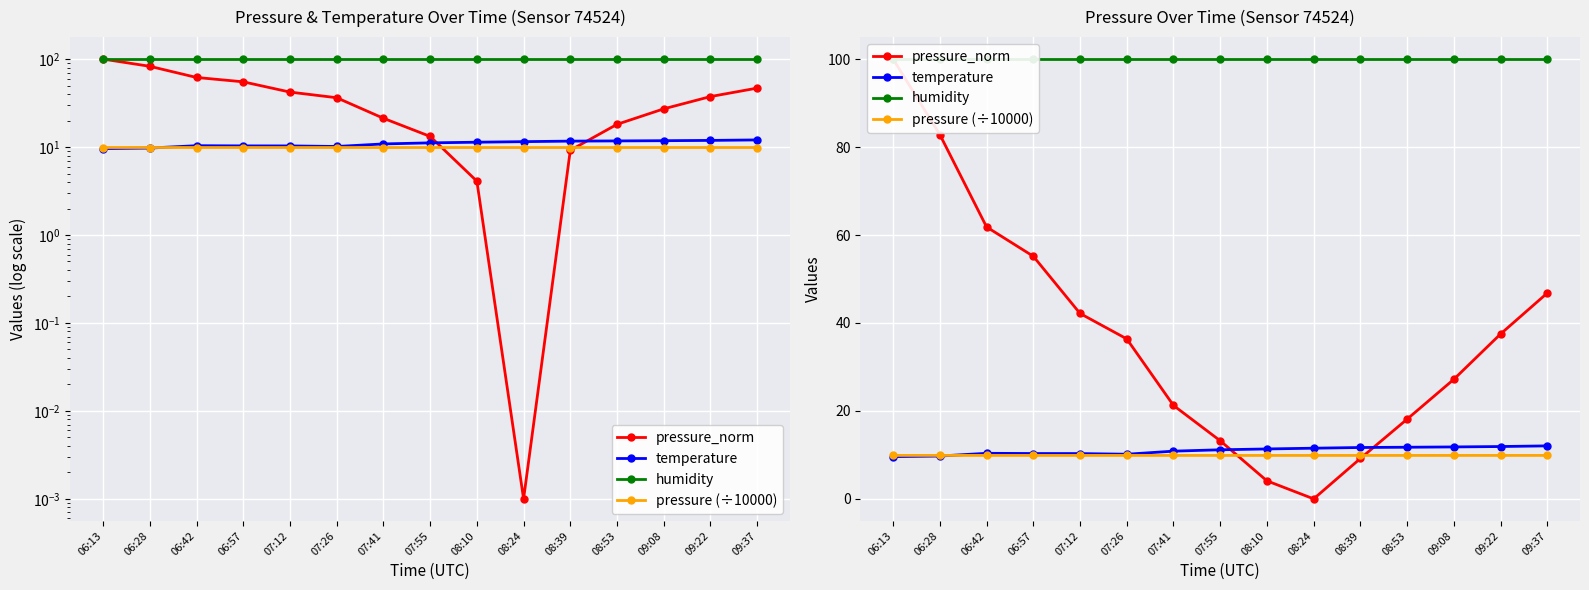

Reading left to right, extract all data points from this chart.

pressure_norm: 06:13=100.0	06:28=82.8	06:42=61.8	06:57=55.2	07:12=42.2	07:26=36.4	07:41=21.2	07:55=13.2	08:10=4.1	08:24=0.0	08:39=9.2	08:53=18.1	09:08=27.2	09:22=37.5	09:37=46.8
temperature: 06:13=9.6	06:28=9.7	06:42=10.4	06:57=10.3	07:12=10.3	07:26=10.2	07:41=10.8	07:55=11.2	08:10=11.3	08:24=11.5	08:39=11.7	08:53=11.7	09:08=11.8	09:22=11.9	09:37=12.1
humidity: 06:13=100.0	06:28=100.0	06:42=100.0	06:57=100.0	07:12=100.0	07:26=100.0	07:41=100.0	07:55=100.0	08:10=100.0	08:24=100.0	08:39=100.0	08:53=100.0	09:08=100.0	09:22=100.0	09:37=100.0
pressure (÷10000): 06:13=9.9	06:28=9.9	06:42=9.9	06:57=9.9	07:12=9.9	07:26=9.9	07:41=9.9	07:55=9.9	08:10=9.9	08:24=9.9	08:39=9.9	08:53=9.9	09:08=9.9	09:22=9.9	09:37=9.9